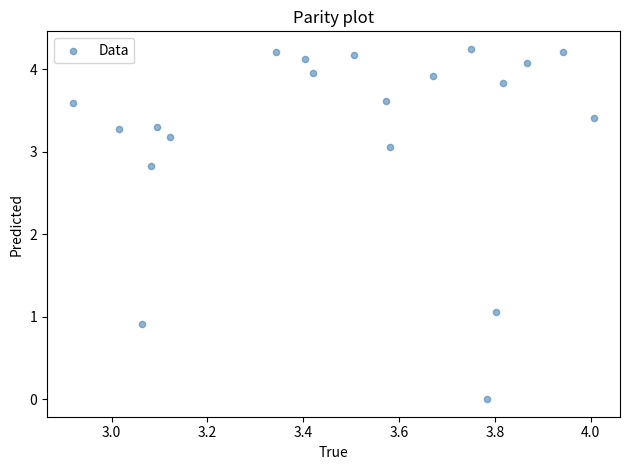

What Y value in the scatter plot is closest to 2?

2.8